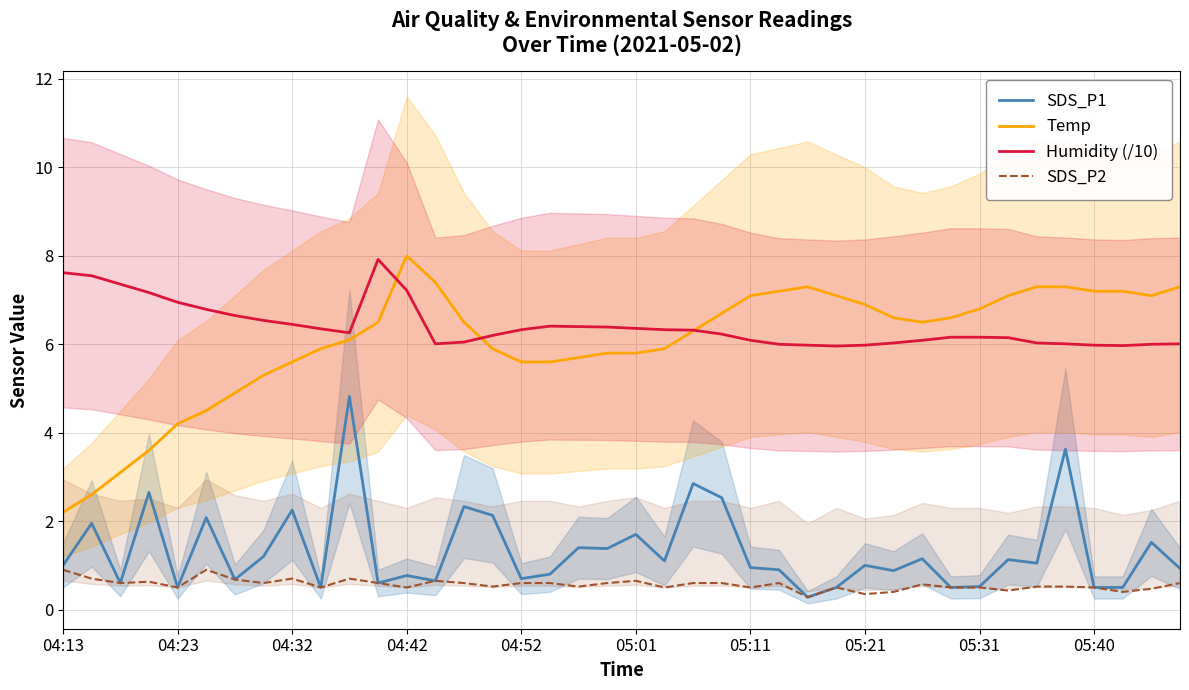

What is the approximate value of SDS_P2 at 05:01?

0.7